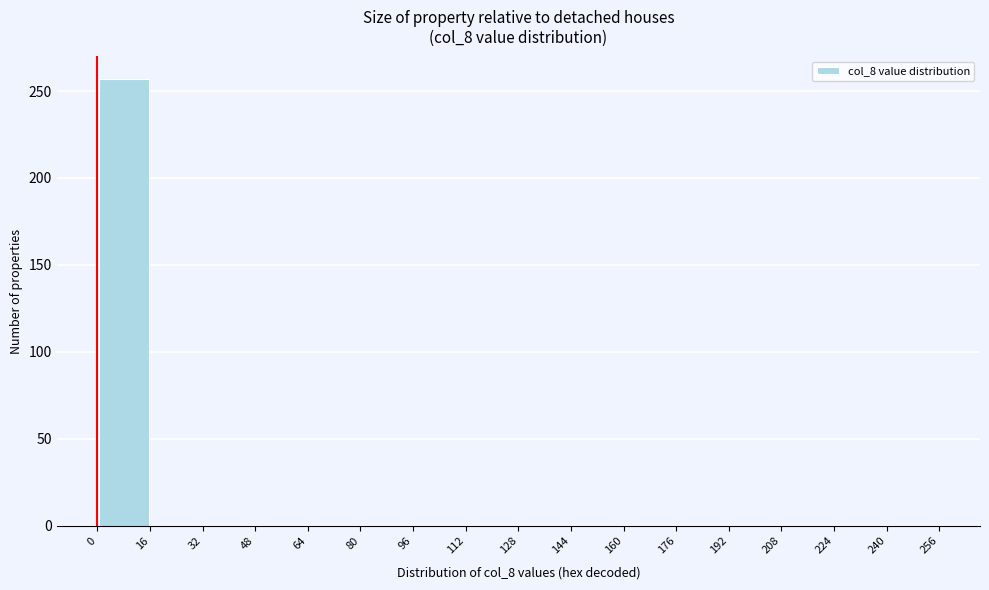

Reading left to right, transcribe this chart: for each bar, give the range it covers on the x-axis and its height. The values are not printed on the chart, so give them approximately, as read against the axis.

0 to 16: 255
16 to 32: 0
32 to 48: 0
48 to 64: 0
64 to 80: 0
80 to 96: 0
96 to 112: 0
112 to 128: 0
128 to 144: 0
144 to 160: 0
160 to 176: 0
176 to 192: 0
192 to 208: 0
208 to 224: 0
224 to 240: 0
240 to 256: 0